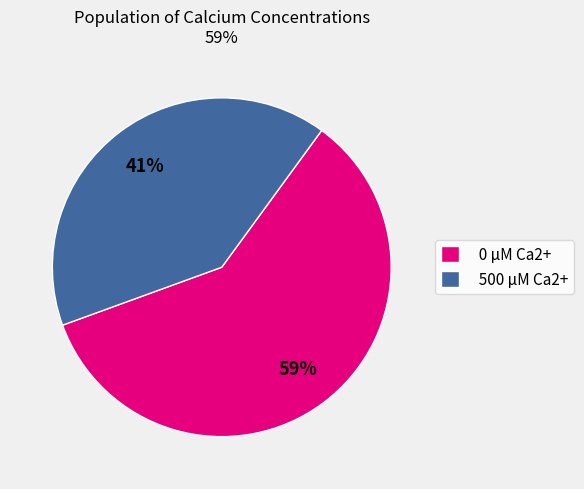

Between 0 μM Ca2+ and 500 μM Ca2+, which is larger?

0 μM Ca2+